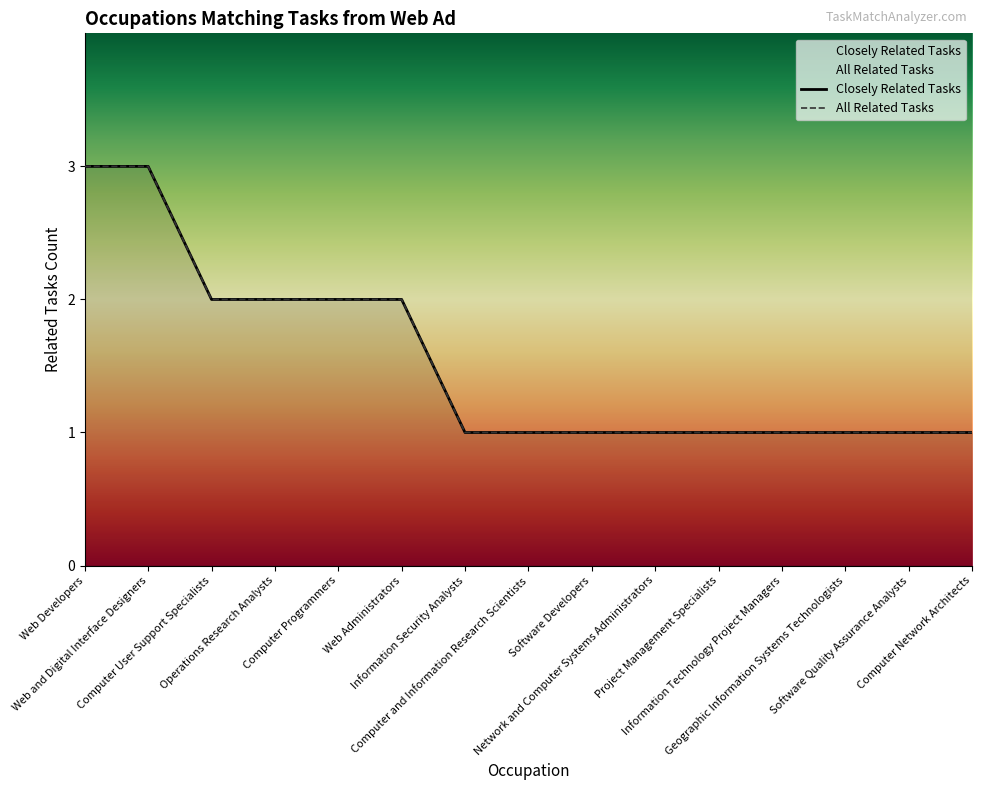

True or false: All Related Tasks and Closely Related Tasks cross at least once.

False